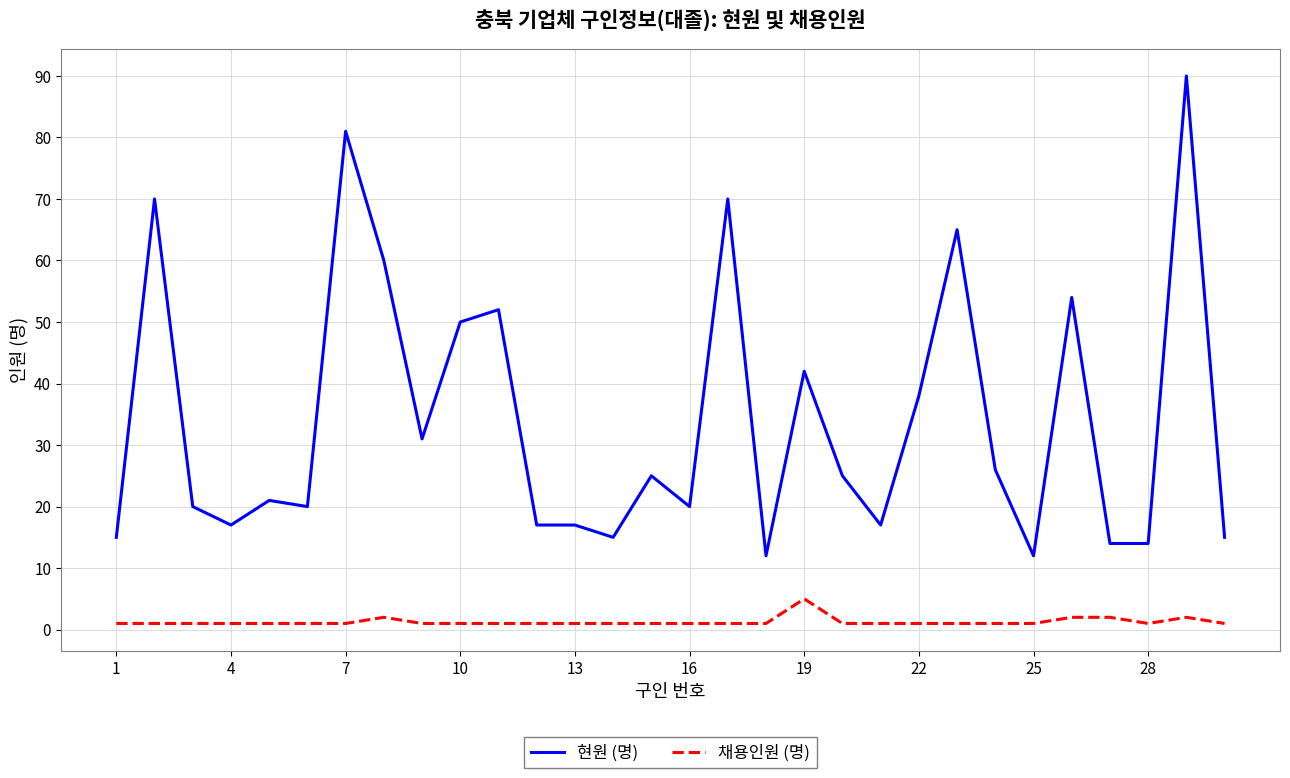

List the series in order of their peak value, highest first.

현원 (명), 채용인원 (명)